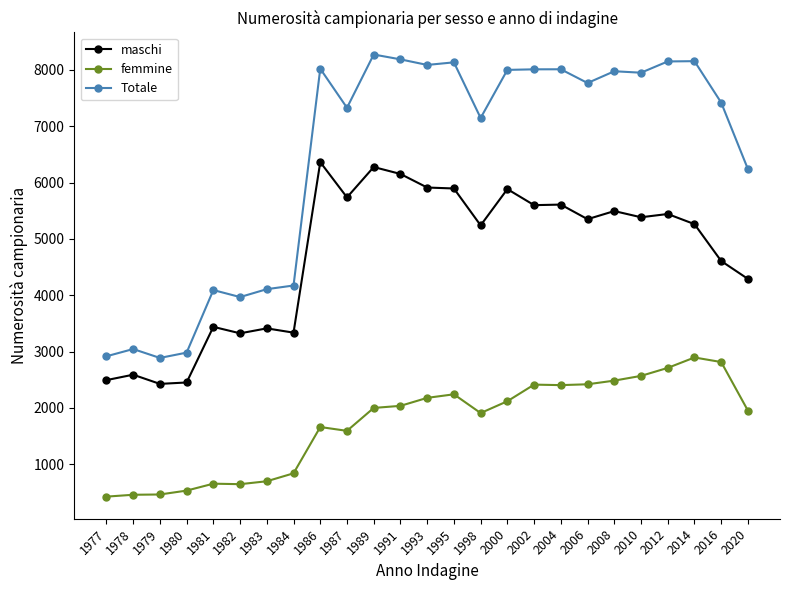

What is the difference between the second highest and second lowest values in the Totale series?

5273